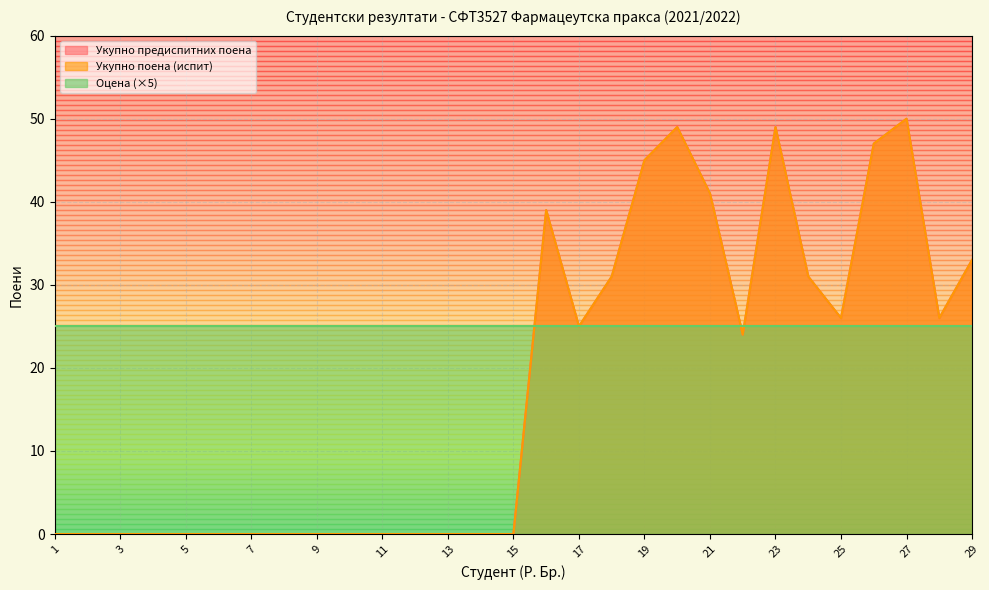

True or false: Укупно поена (испит) and Укупно предиспитних поена intersect in this chart.

False